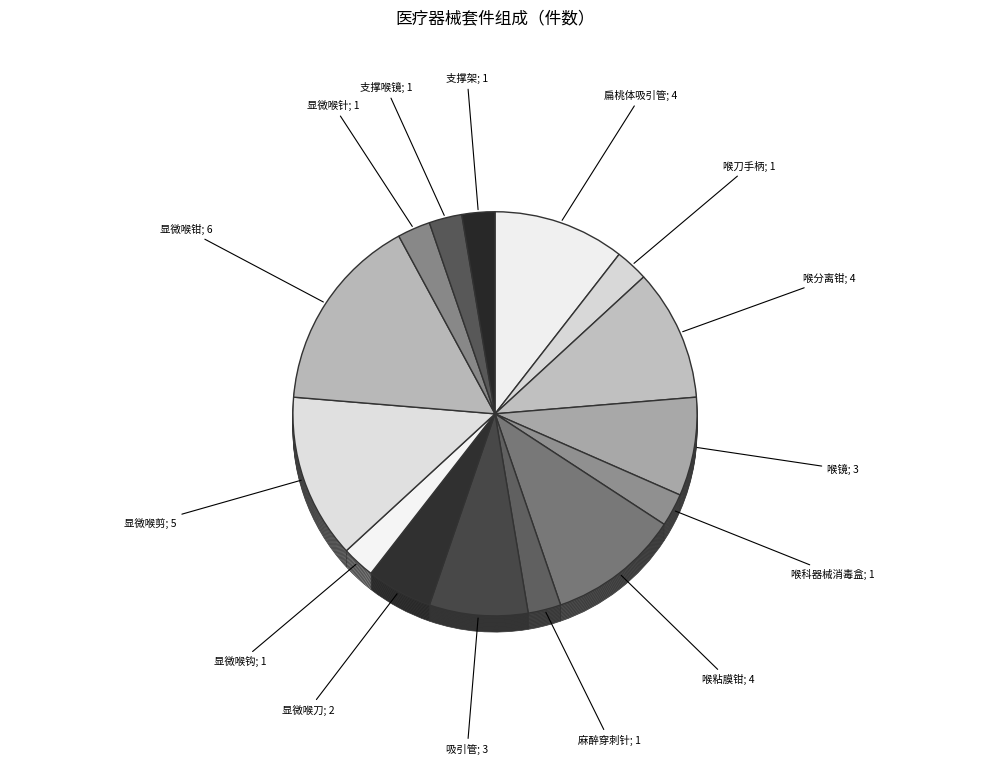

To the nearest percent, what portion does 喉粘膜钳 represent?

11%